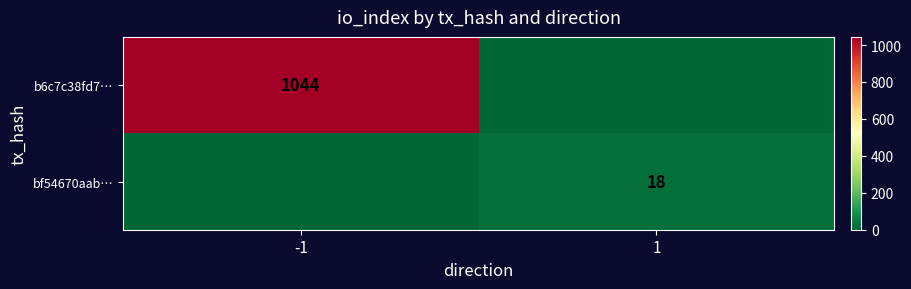

How many categories are shown in the chart?

2